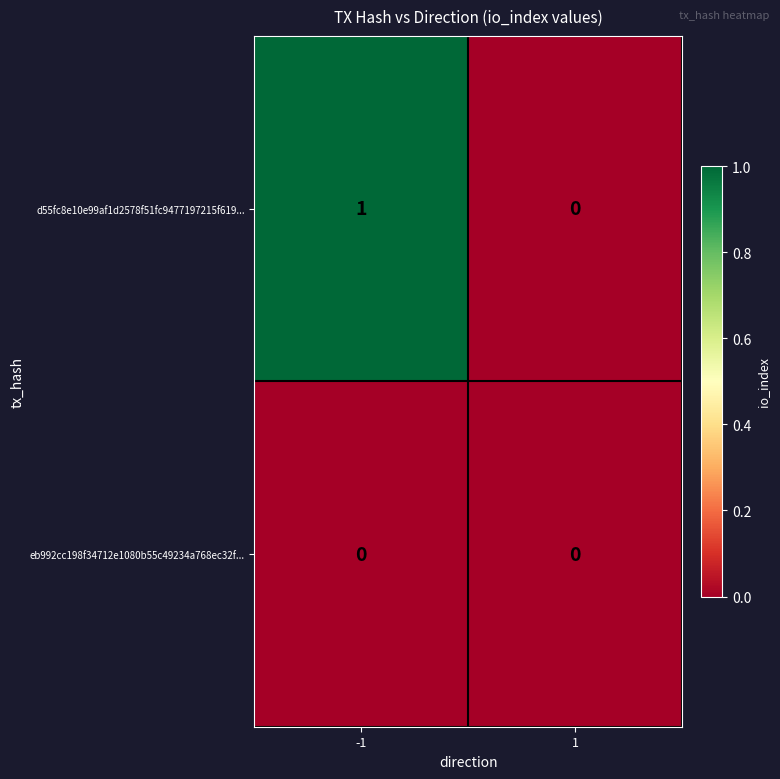

Rank the series by their maximum value, from lowest to highest.

eb992cc198f34712e1080b55c49234a768ec32f..., d55fc8e10e99af1d2578f51fc9477197215f619...